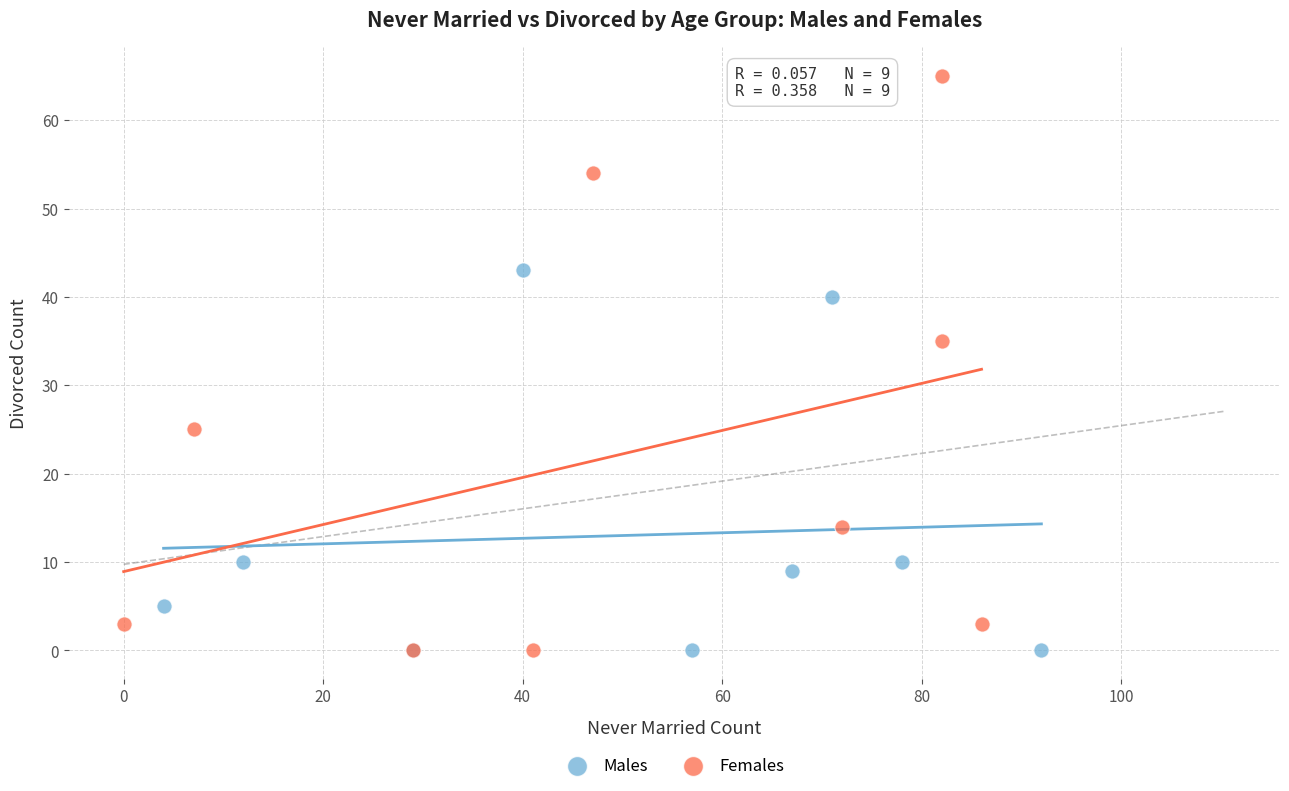

Which series has the largest Y range (max minus min)?

Females